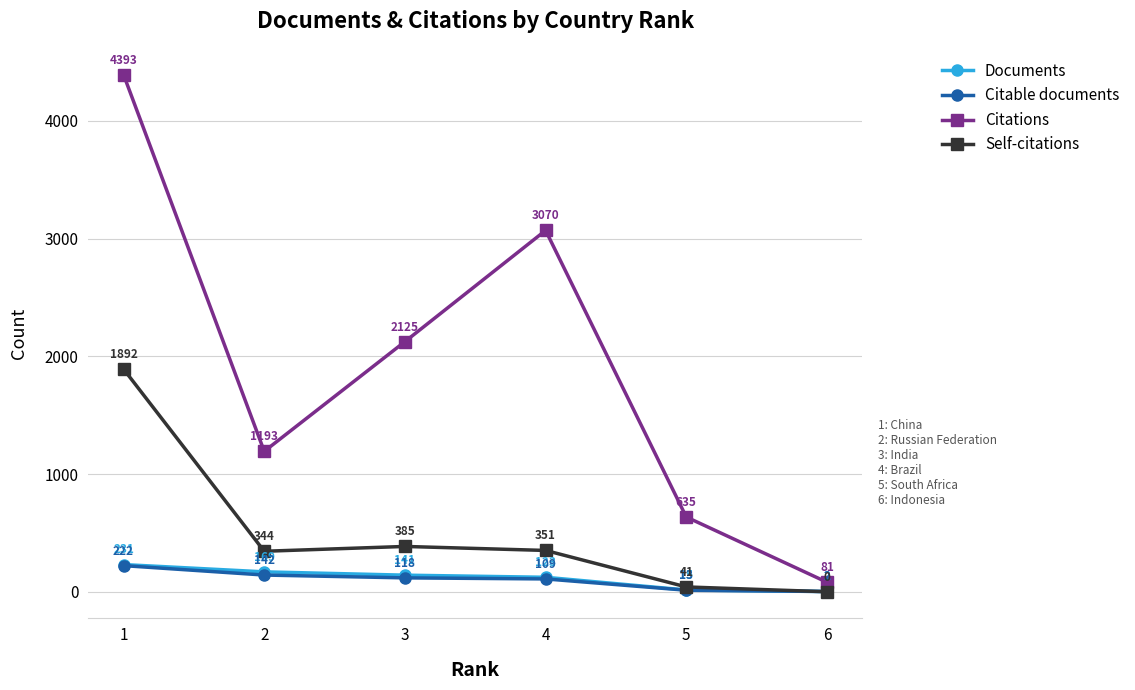

Reading left to right, what are all the values shown in this chart?

Documents: 231	169	141	123	15	2
Citable documents: 222	142	118	109	13	2
Citations: 4393	1193	2125	3070	635	81
Self-citations: 1892	344	385	351	41	0